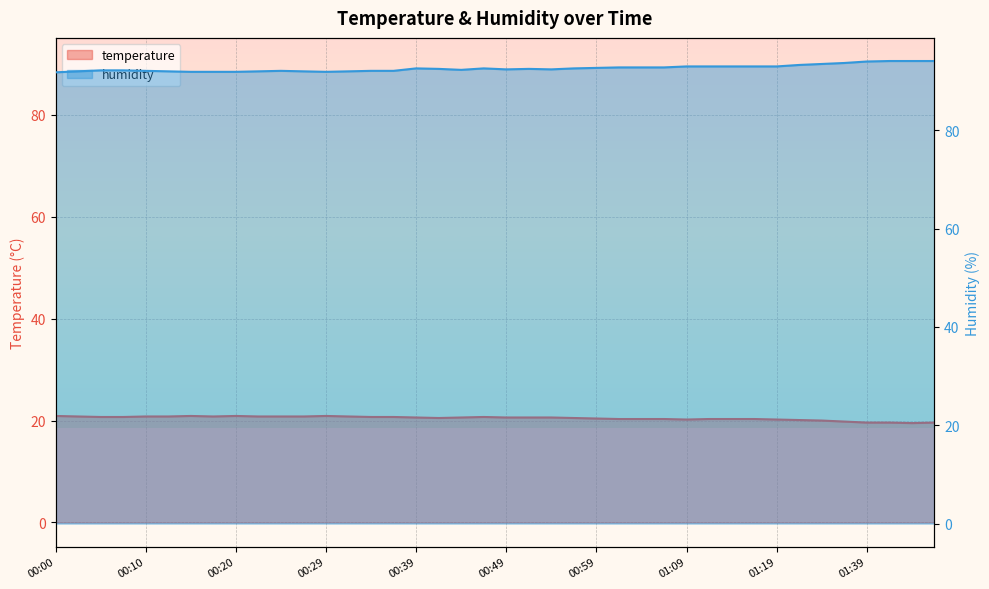

True or false: temperature has a value of 20.5 at 00:42.

True